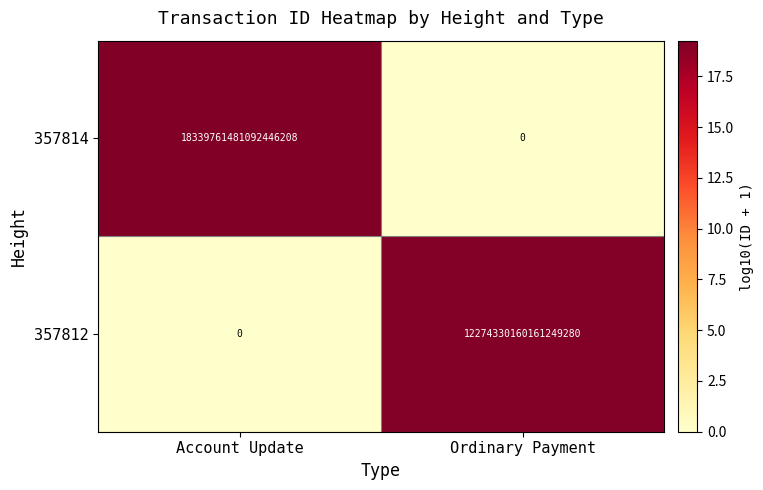

List the series in order of their peak value, highest first.

357814, 357812